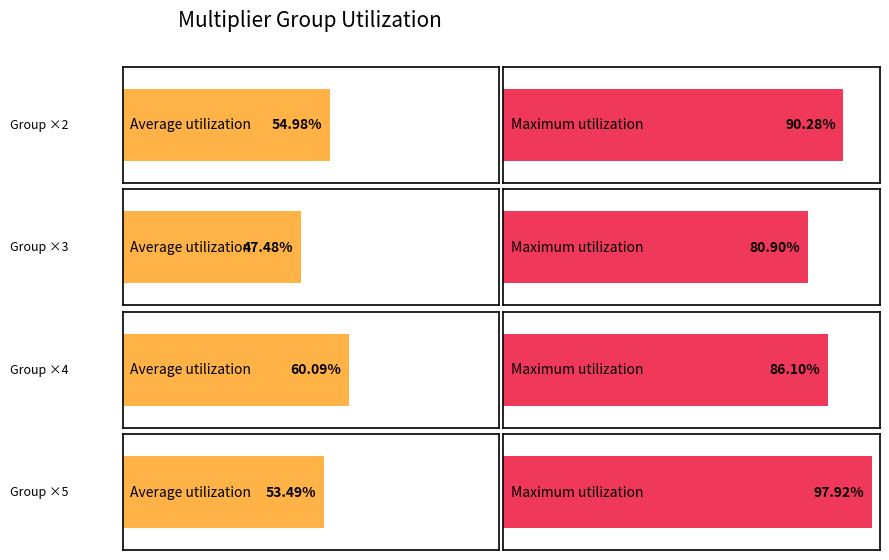

At how many categories does at least one series exceed 0?

4